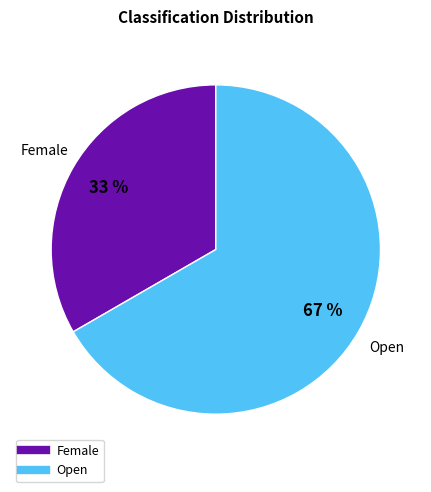

What is the ratio of the value at Female to the value at Open?

0.5